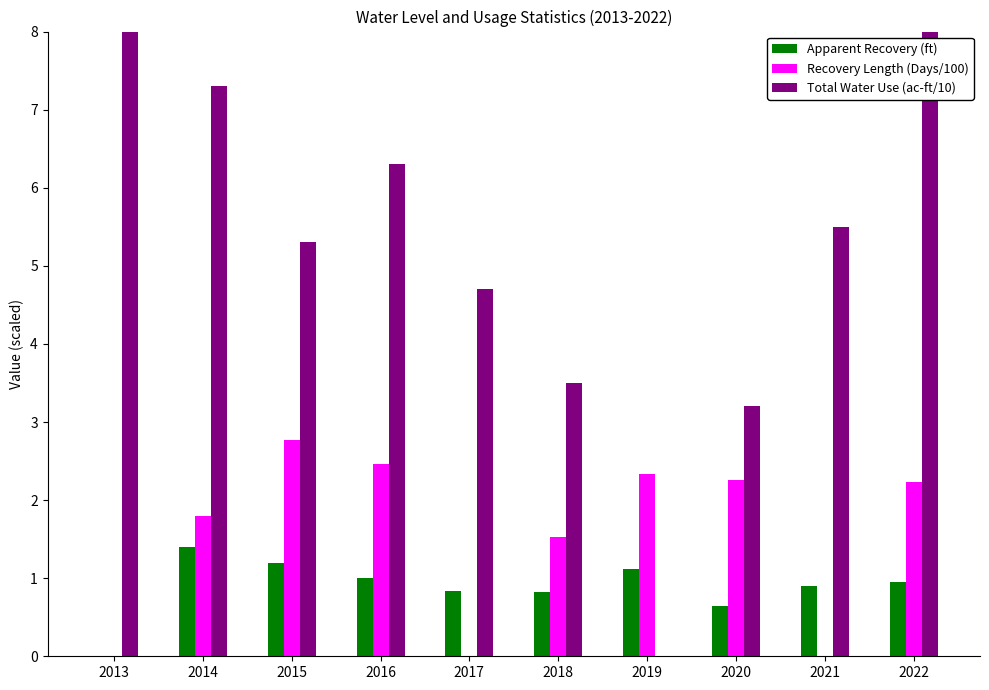

Which series has the largest total across all categories?

Total Water Use (ac-ft/10)